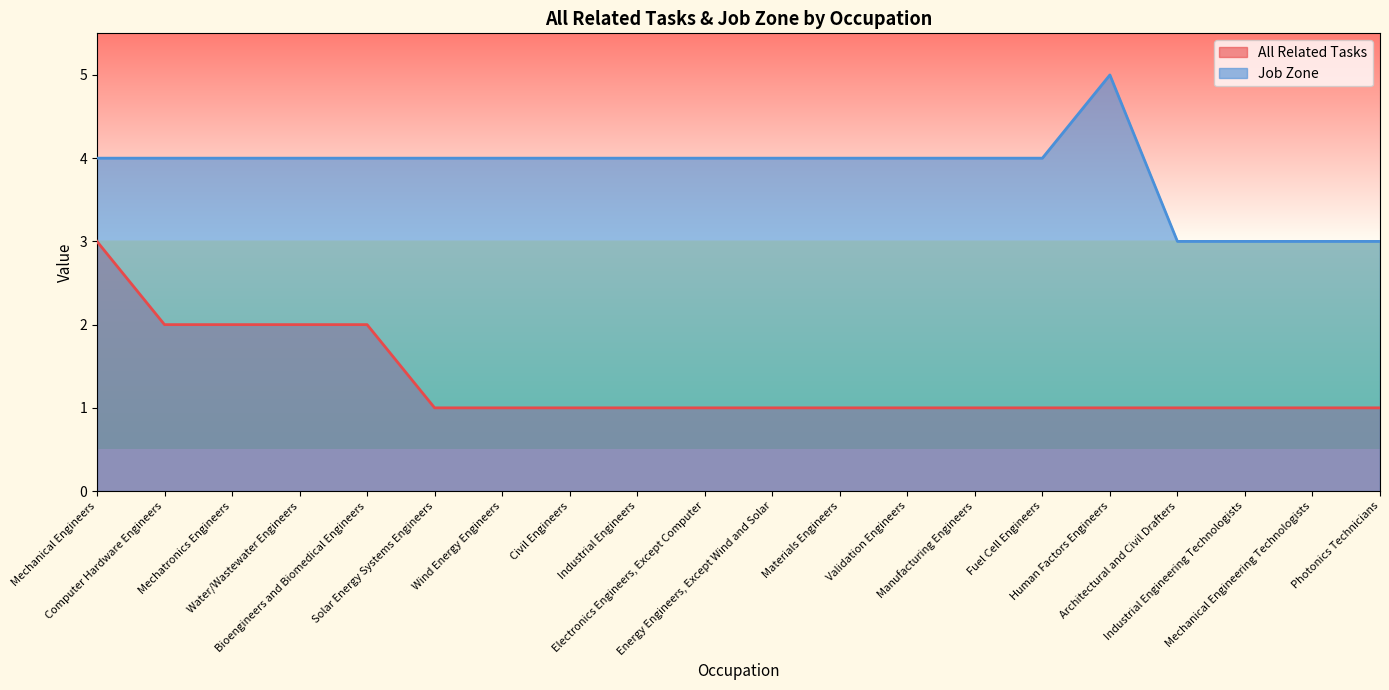

List the labels in order of All Related Tasks value, largest first.

Mechanical Engineers, Computer Hardware Engineers, Mechatronics Engineers, Water/Wastewater Engineers, Bioengineers and Biomedical Engineers, Solar Energy Systems Engineers, Wind Energy Engineers, Civil Engineers, Industrial Engineers, Electronics Engineers, Except Computer, Energy Engineers, Except Wind and Solar, Materials Engineers, Validation Engineers, Manufacturing Engineers, Fuel Cell Engineers, Human Factors Engineers, Architectural and Civil Drafters, Industrial Engineering Technologists, Mechanical Engineering Technologists, Photonics Technicians